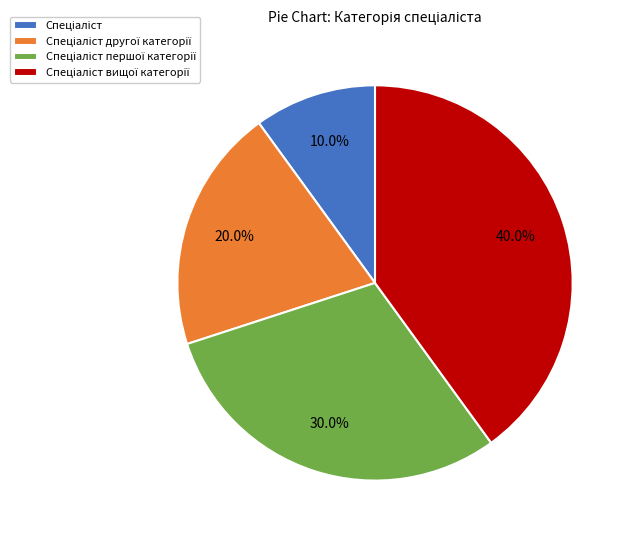

How many slices are in this pie chart?

4